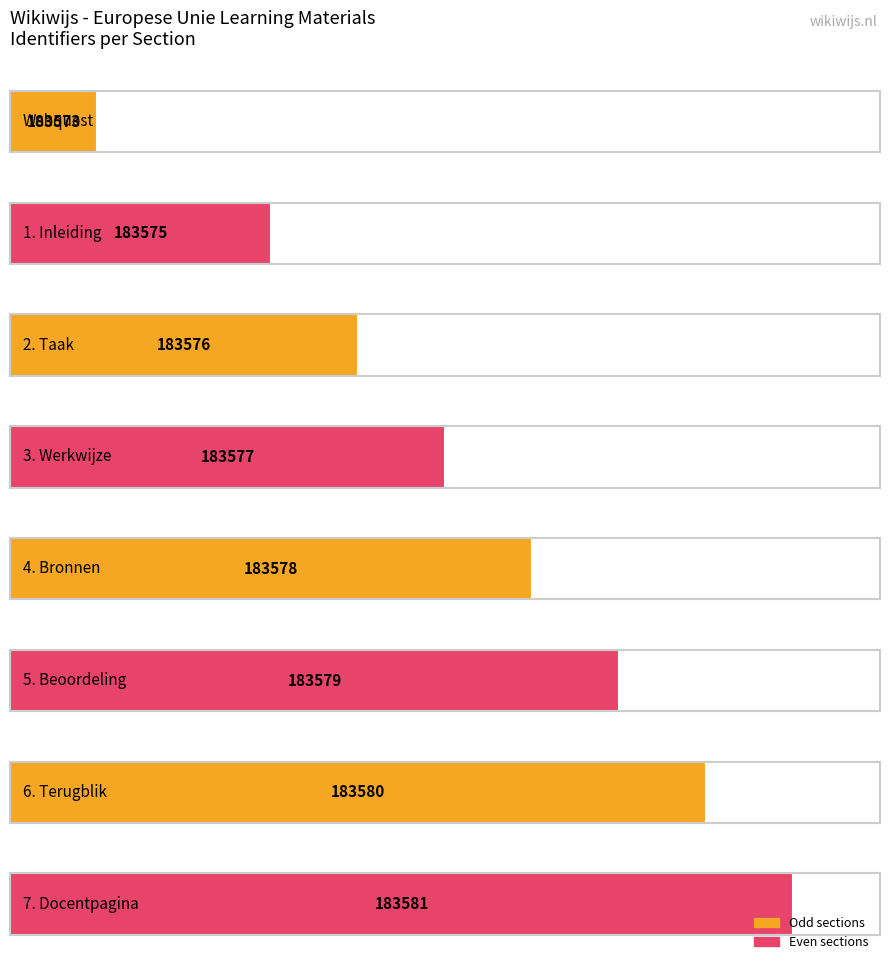

Rank the categories by value from highest to lowest.

7, 6, 5, 4, 3, 2, 1, 0